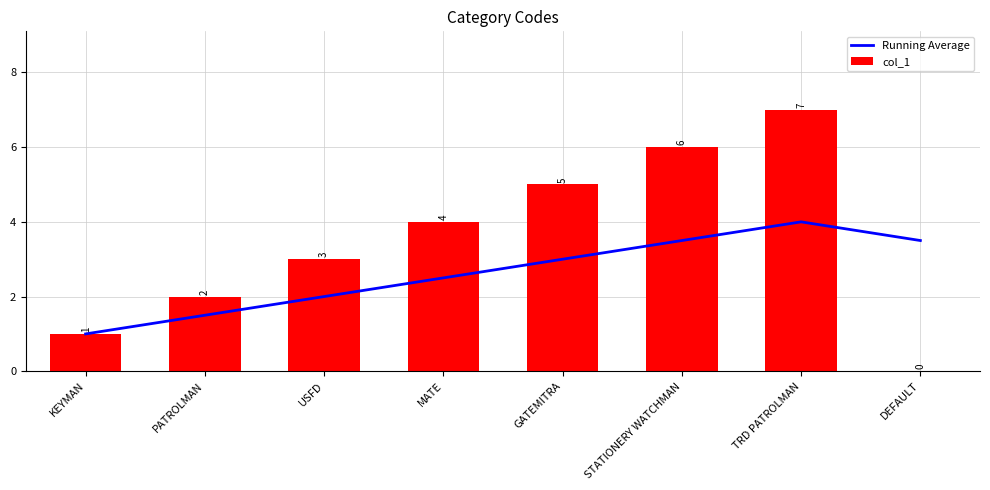

True or false: col_1 has a value of 2.7 at TRD PATROLMAN.

False